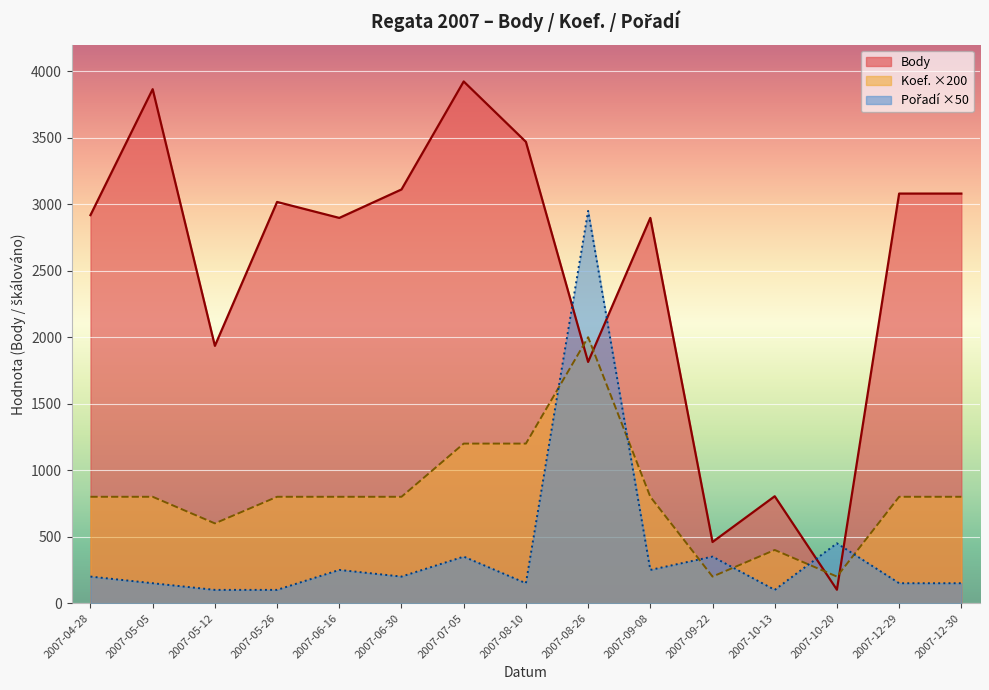

Reading right to left, transcribe all the data shown in this chart.

Body: 3080	3080	101	804	460	2897	1814	3469	3923	3111	2897	3017	1935	3865	2918
Koef.: 800	800	200	400	200	800	2000	1200	1200	800	800	800	600	800	800
Pořadí: 150	150	450	100	350	250	2950	150	350	200	250	100	100	150	200